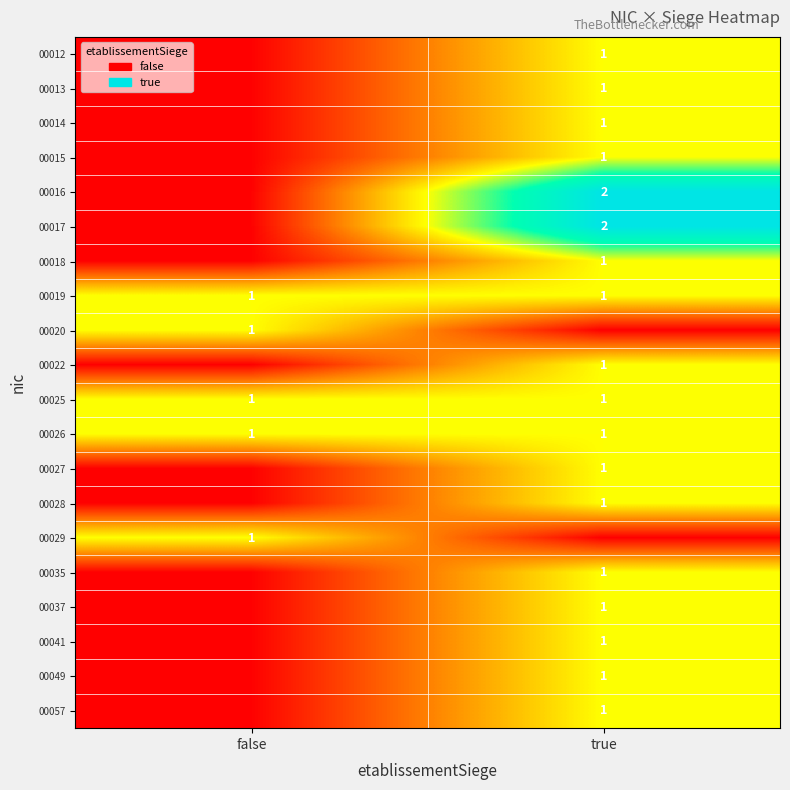

Count the number of categories in the chart.

2